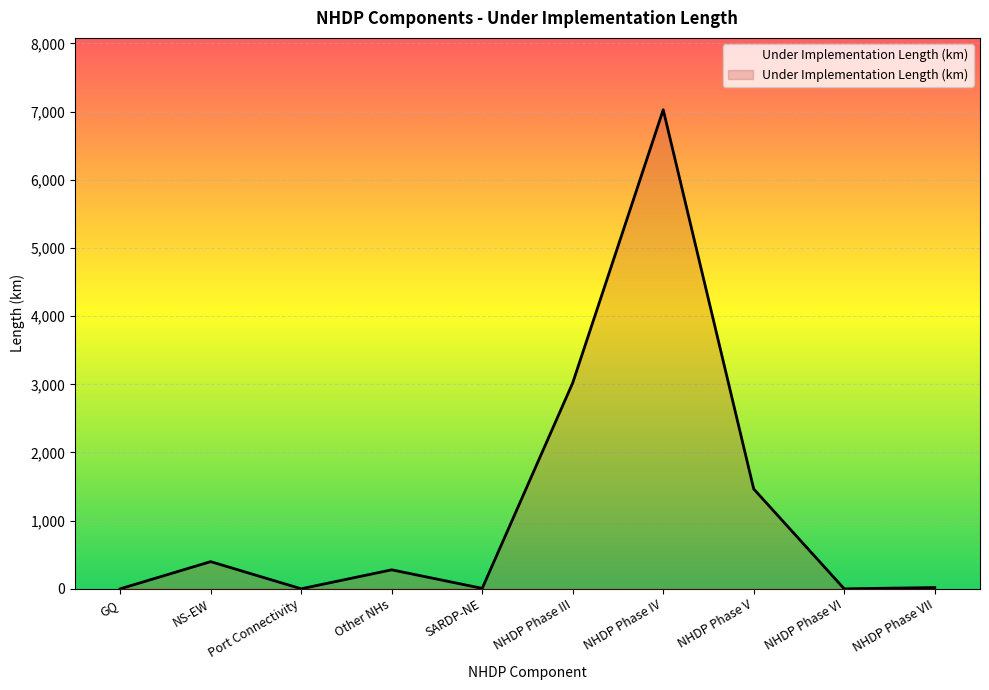

What is the greatest value displayed?

7027